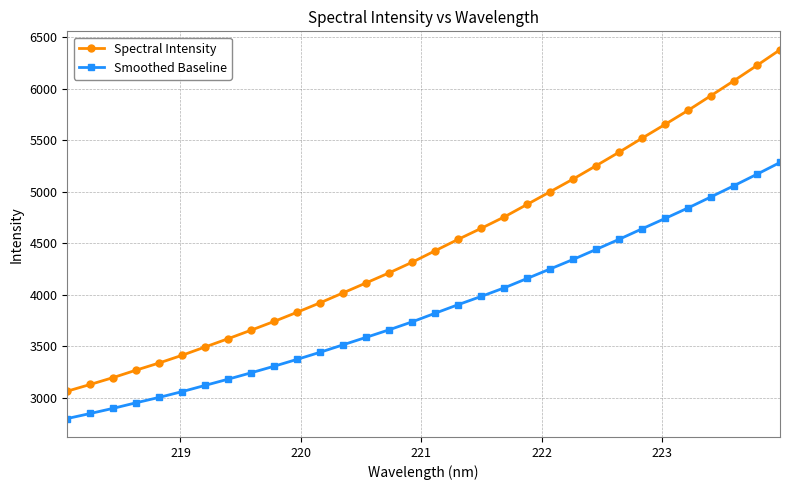

List the series in order of their overall mean, lowest first.

Smoothed Baseline, Spectral Intensity